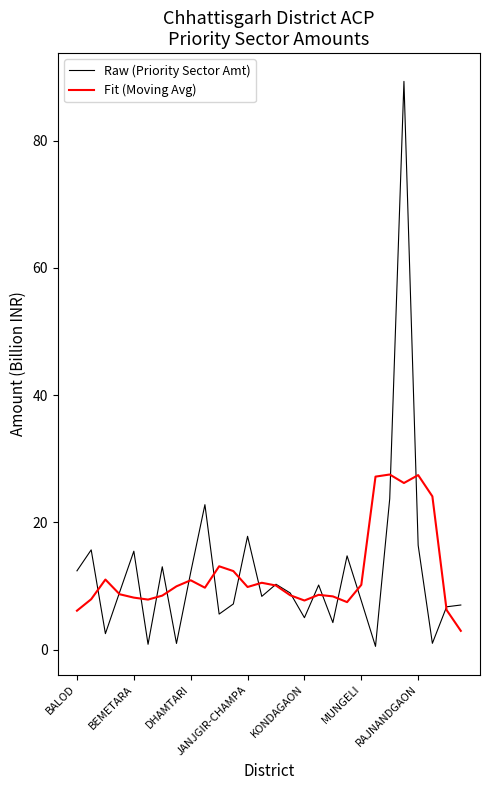

Which series has the largest range (max minus min)?

Raw (Priority Sector Amt)